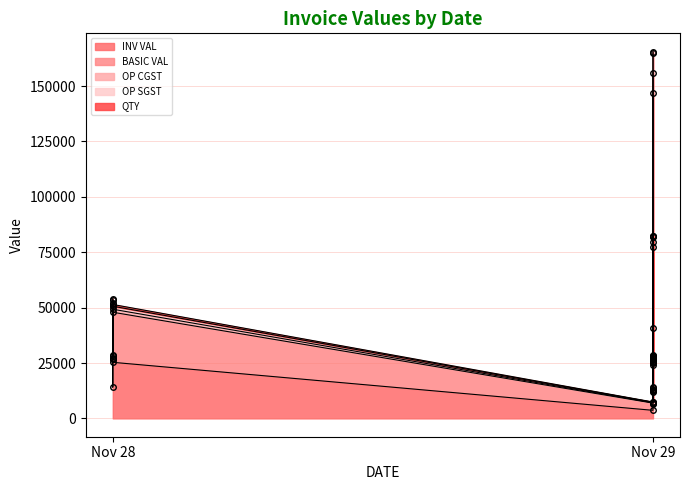

What is the sum of all OP SGST values?

17474.3